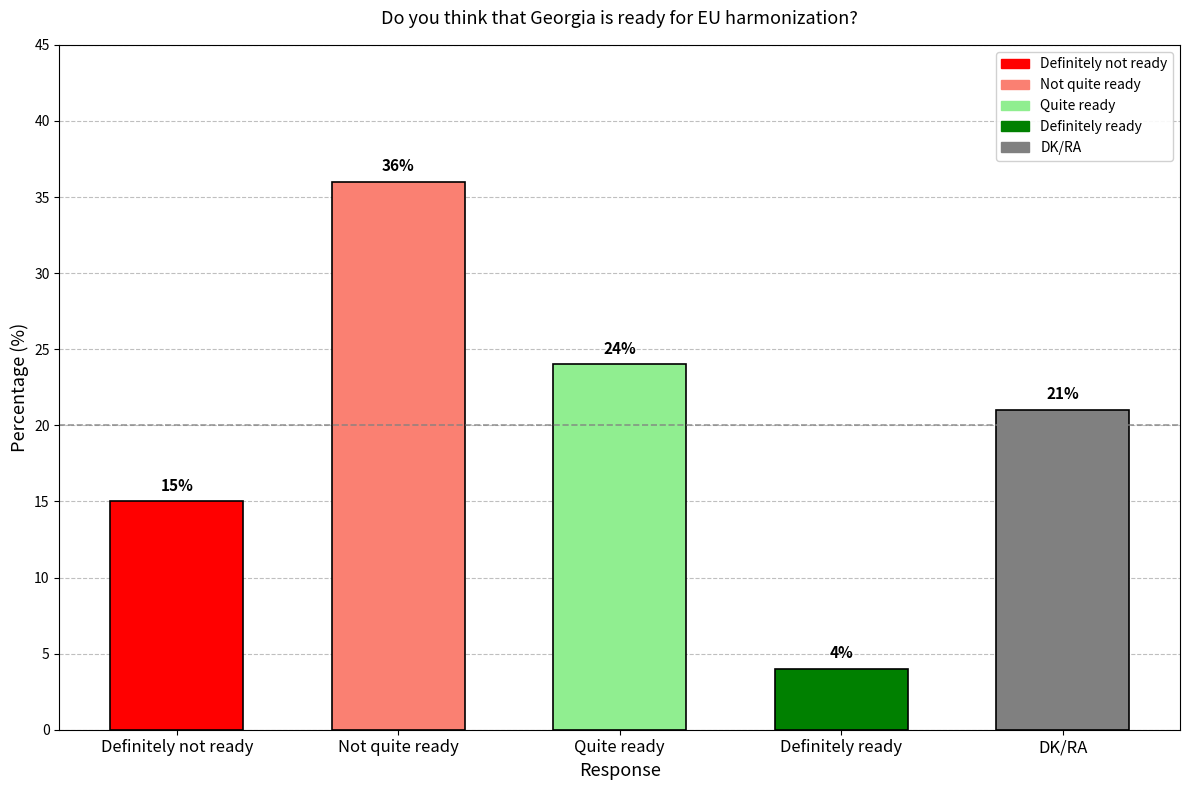

What is the label of the 5th bar from the right?

Definitely not ready